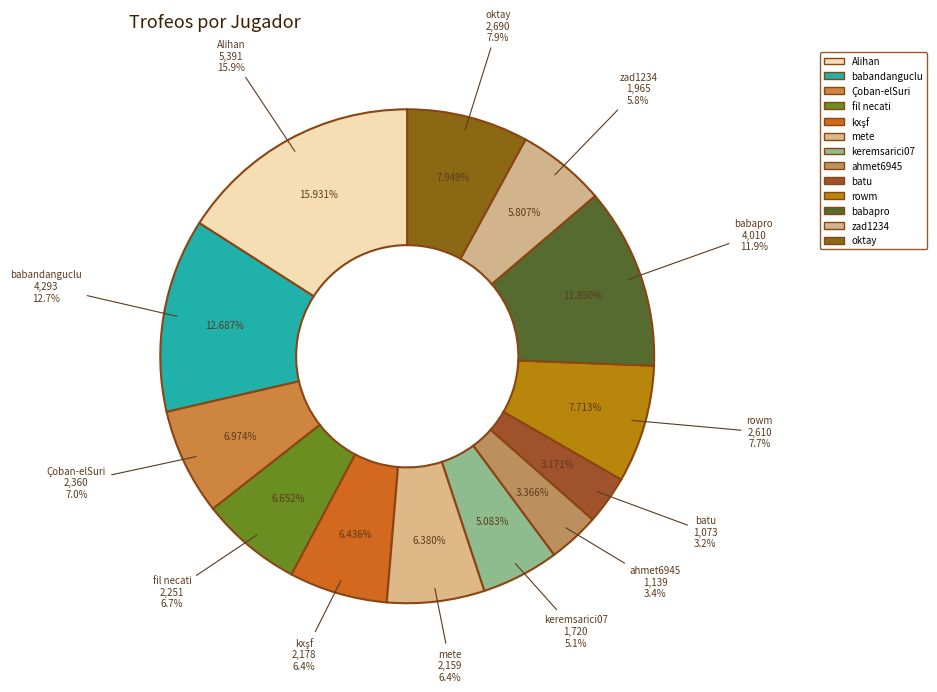

Is the sum of Arena 7 and Arena 9 greater than half?

No